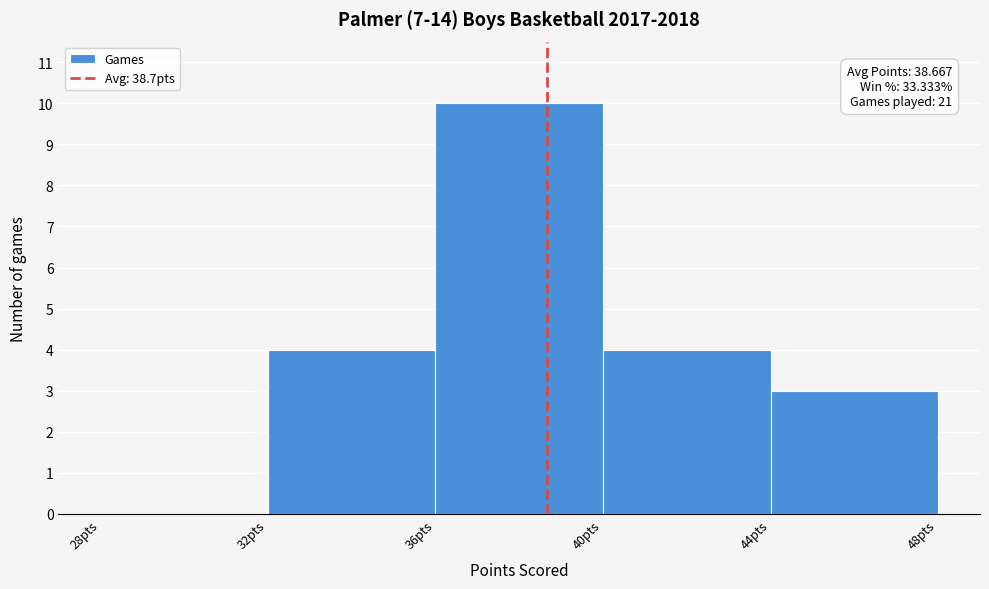

Which range on the x-axis has the tallest bar?

36 to 40